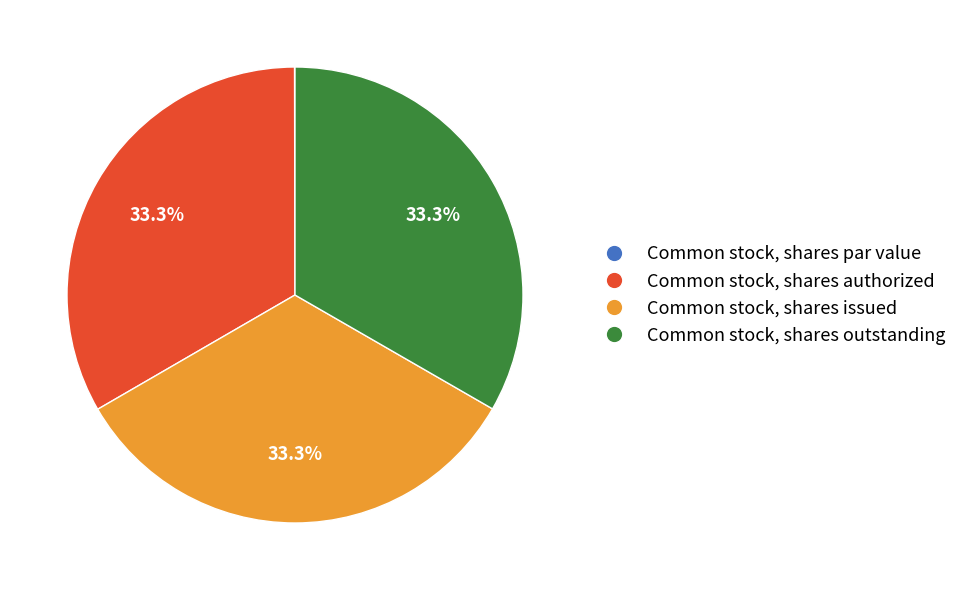

True or false: Common stock, shares issued accounts for 33% of the total.

True